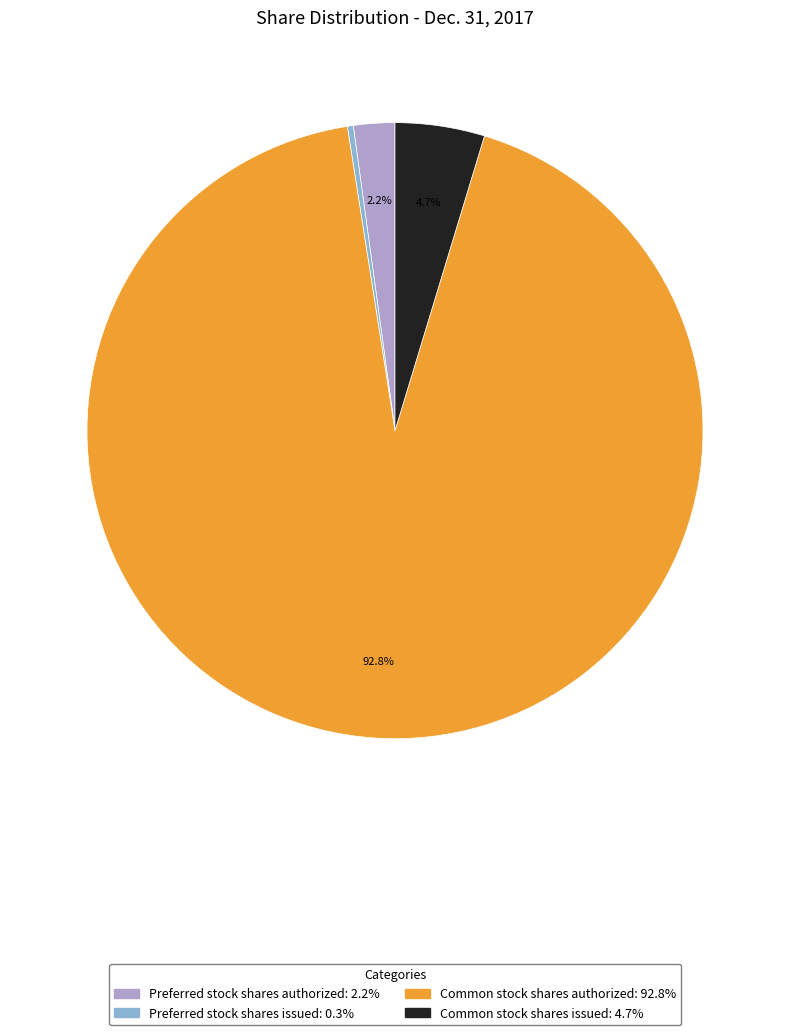

Rank the categories by value from highest to lowest.

Common stock shares authorized, Common stock shares issued, Preferred stock shares authorized, Preferred stock shares issued